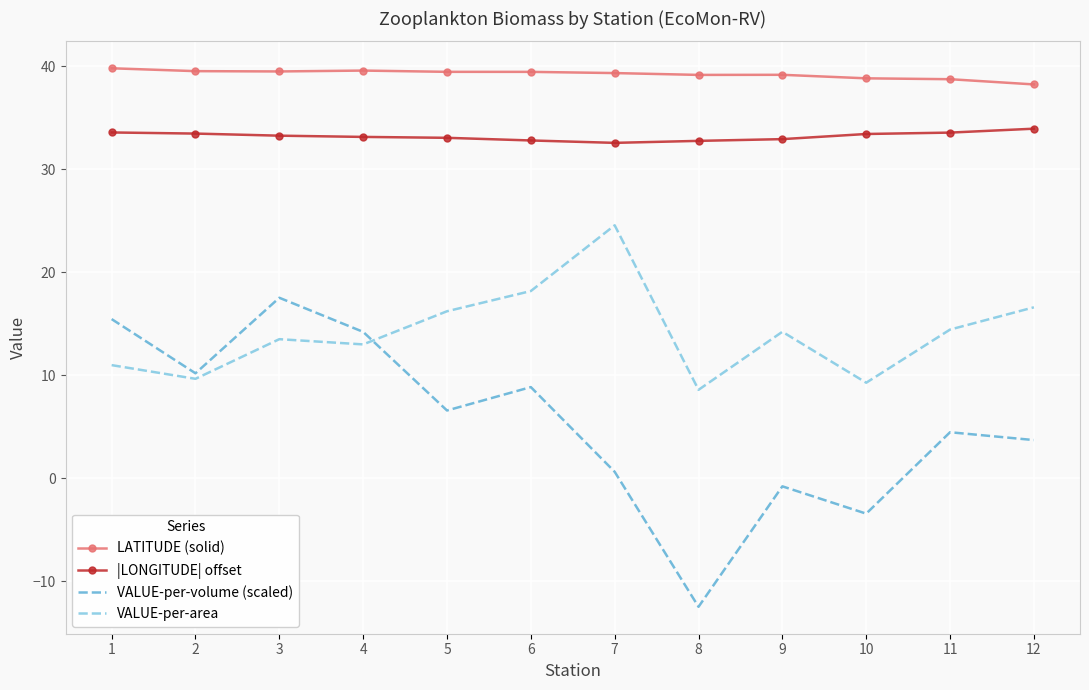

What is the difference between the maximum and second lowest values in the VALUE-per-area series?

15.3